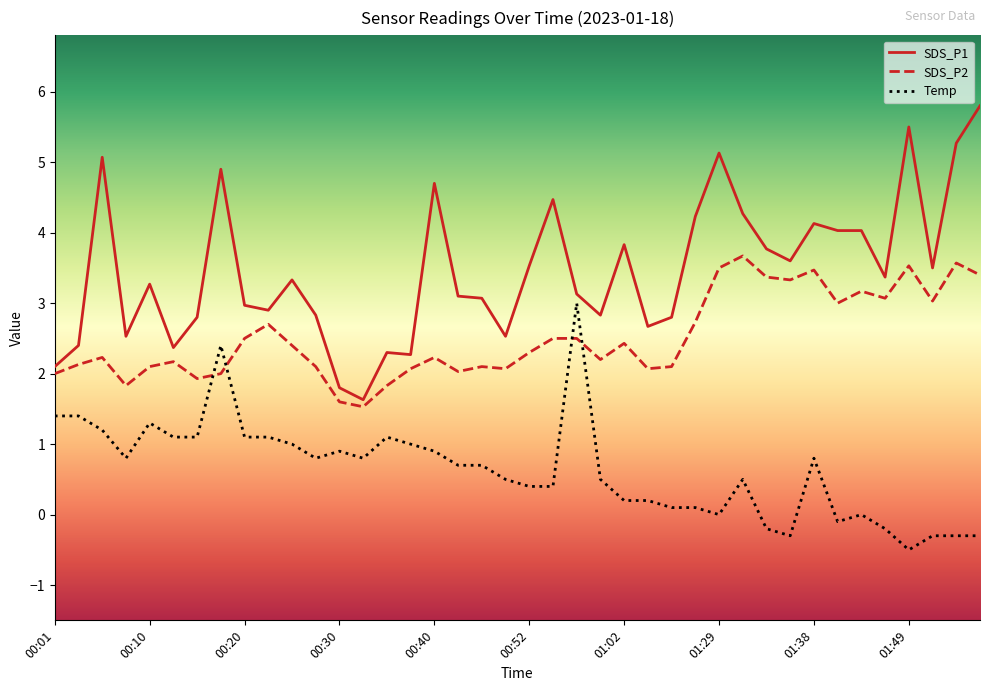

Rank the series by their average value, from highest to lowest.

SDS_P1, SDS_P2, Temp